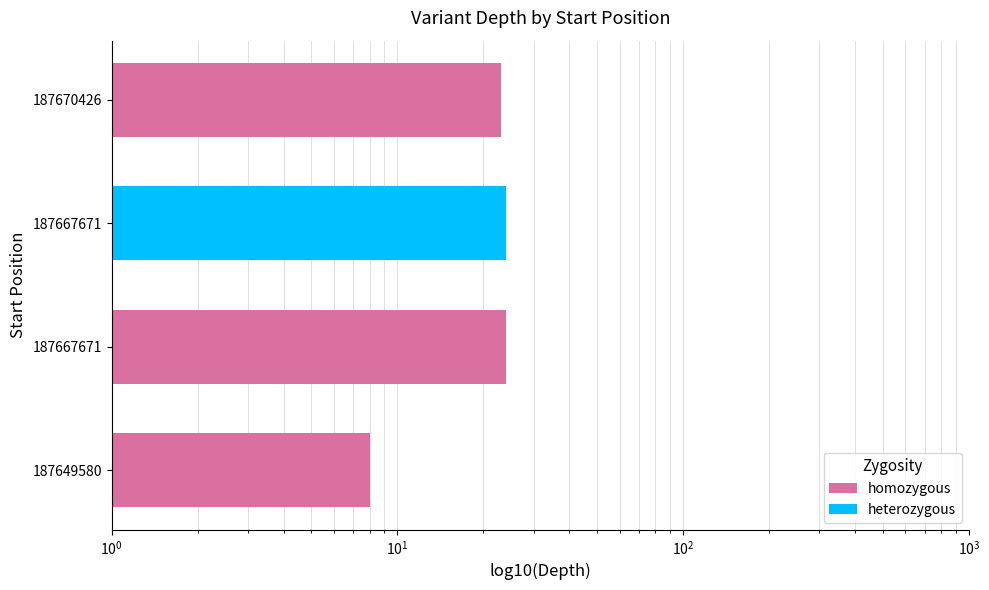

Rank the categories by value from lowest to highest.

187649580, 187670426, 187667671, 187667671